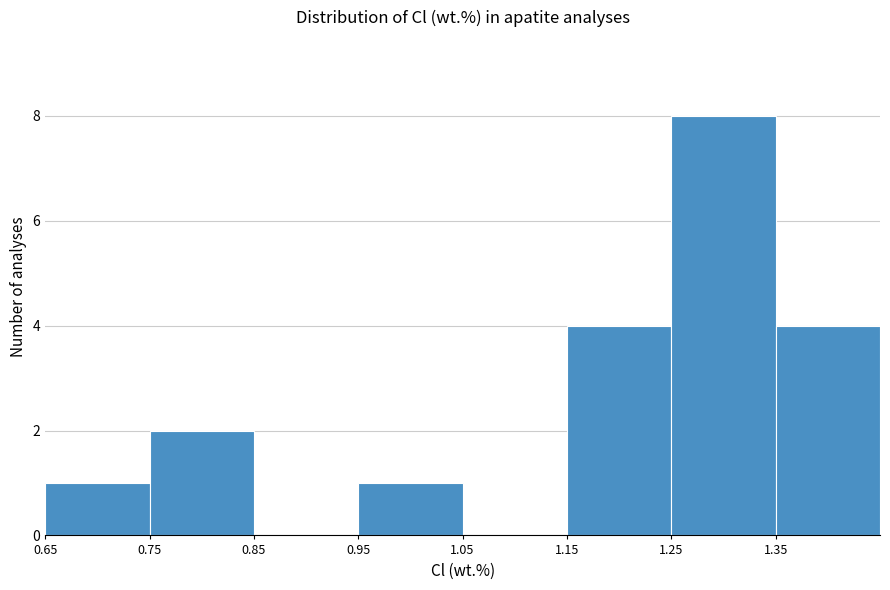

Reading left to right, list every bar in this chart as the range it spans on the x-axis followed by its height. The values are not printed on the chart, so give them approximately, as read against the axis.

0.65 to 0.75: 1
0.75 to 0.85: 2
0.85 to 0.95: 0
0.95 to 1.05: 1
1.05 to 1.15: 0
1.15 to 1.25: 4
1.25 to 1.35: 8
1.35 to 1.45: 4